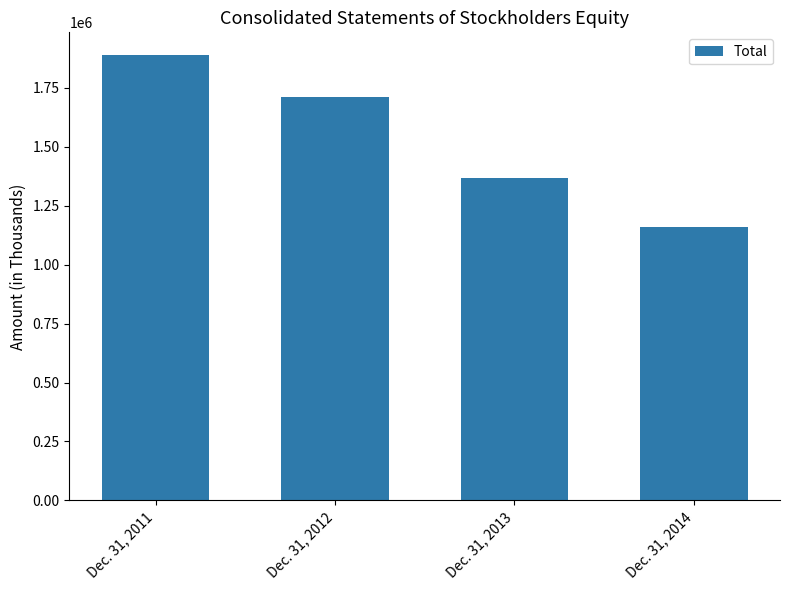

Reading left to right, transcribe all the data shown in this chart.

1889980	1711431	1368378	1157390